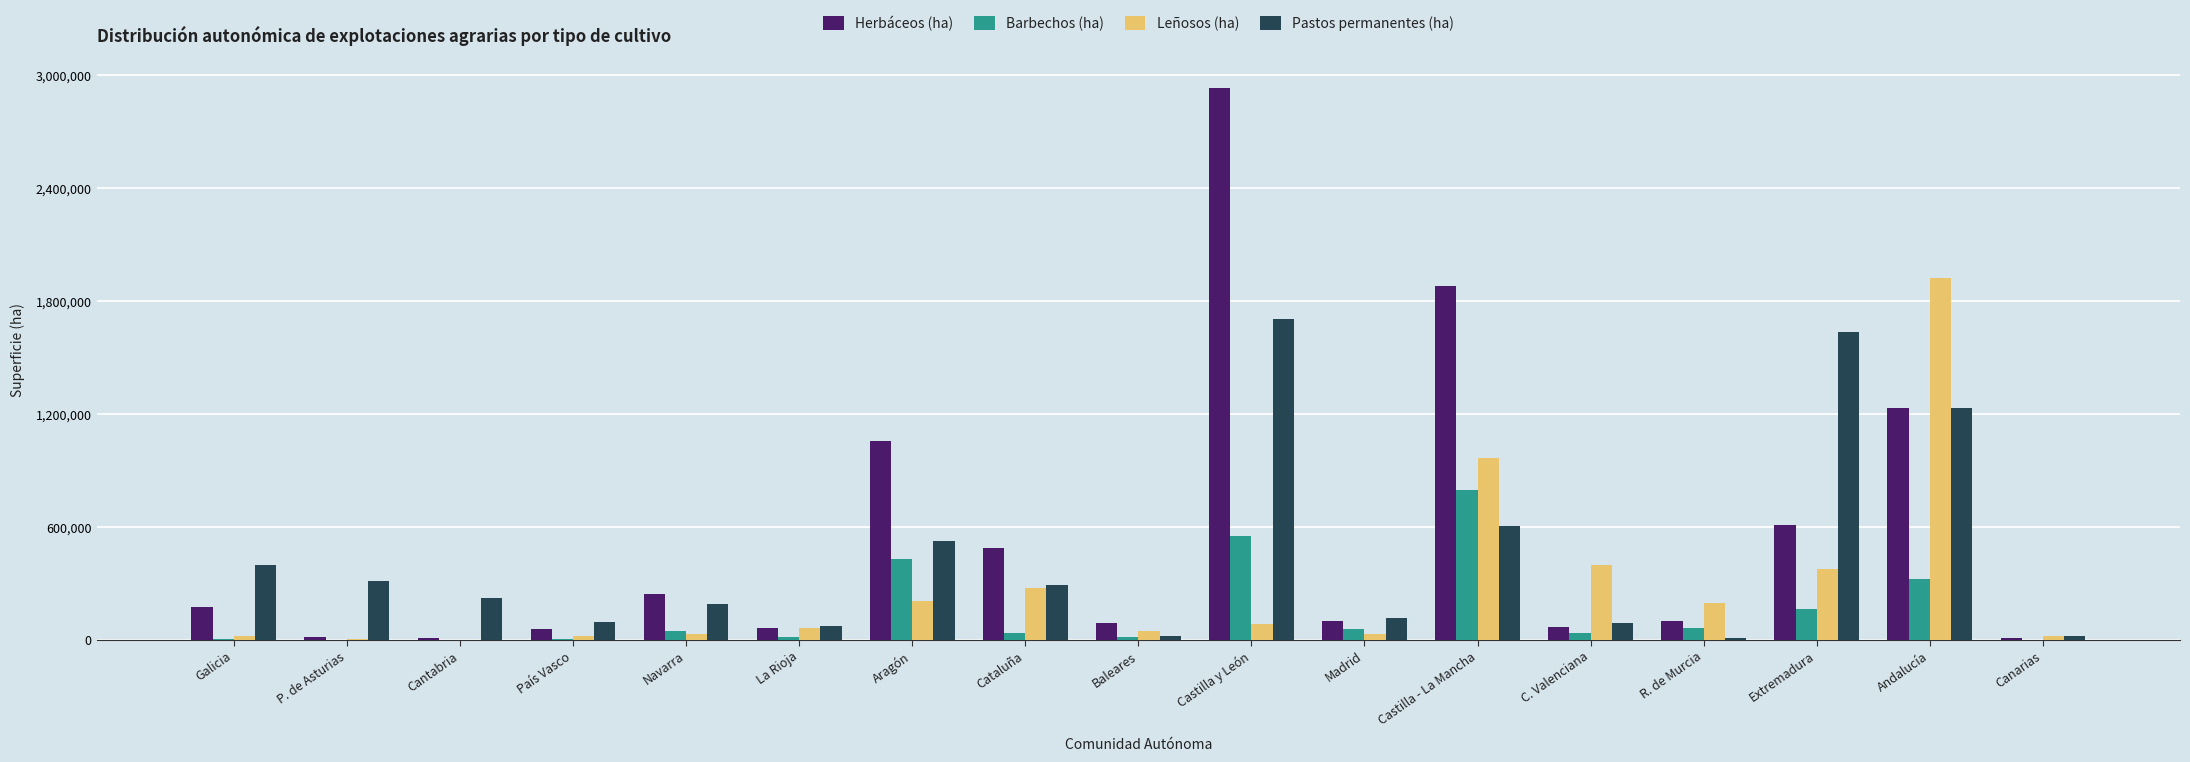

At which category is the sum across all series the highest?

Castilla y León